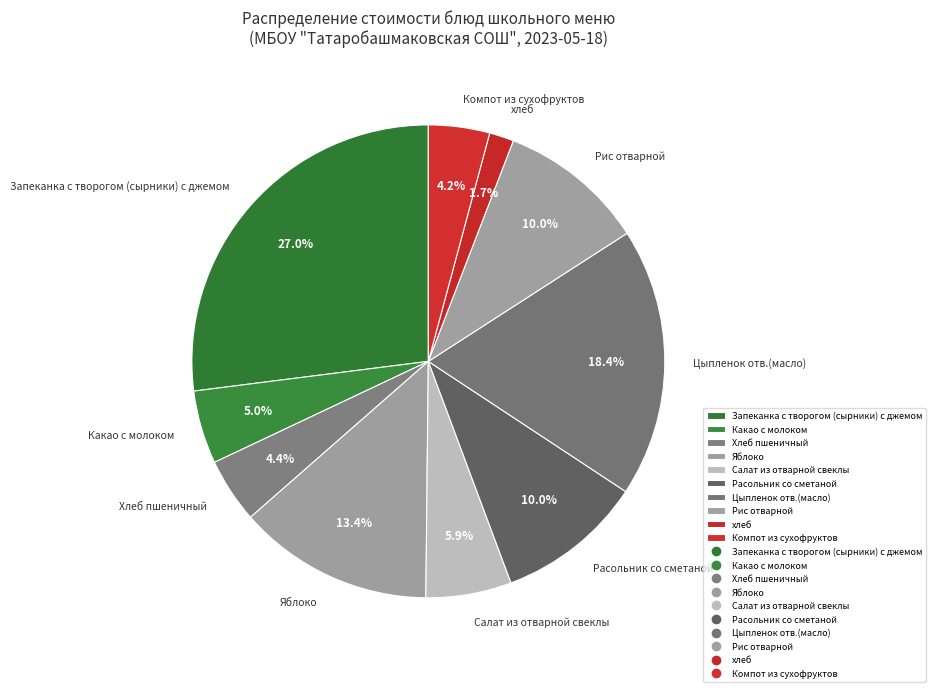

Approximately how many times larger is the value at Расольник со сметаной compared to Рис отварной?

1.0